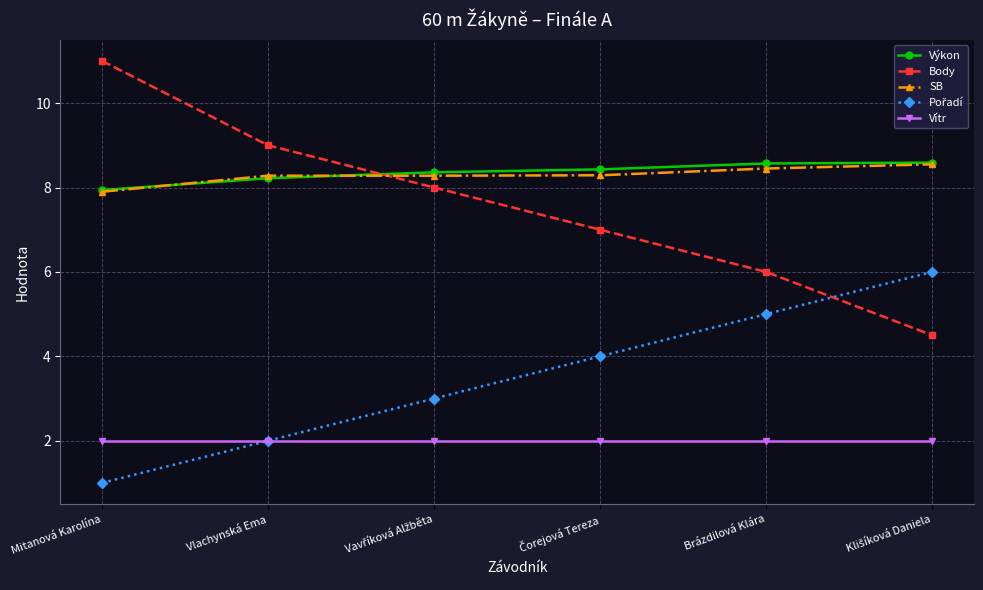

Is it true that Vítr equals 2.0 at Vlachynská Ema?

True